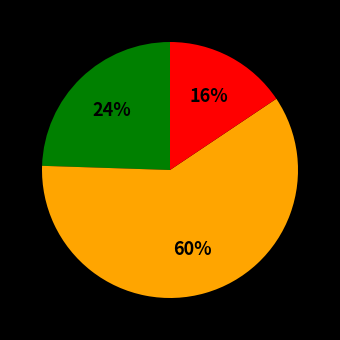

How many segments does this pie chart have?

3